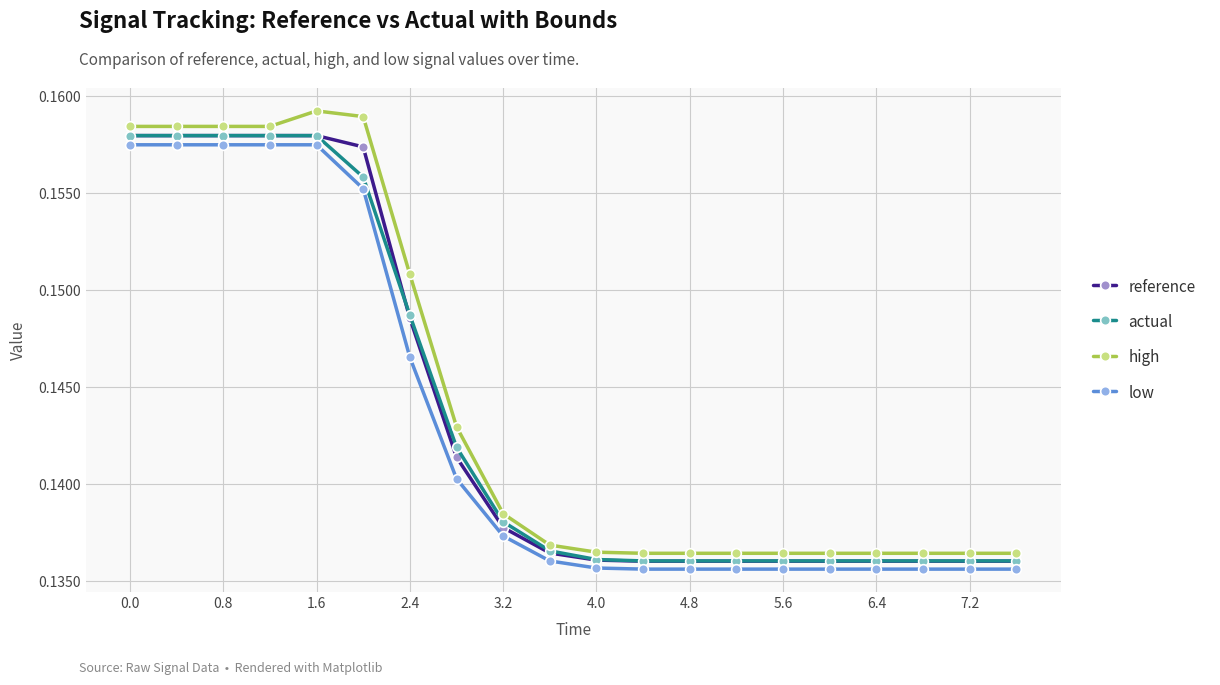

Count the reference values in the range 0 to 1.

20